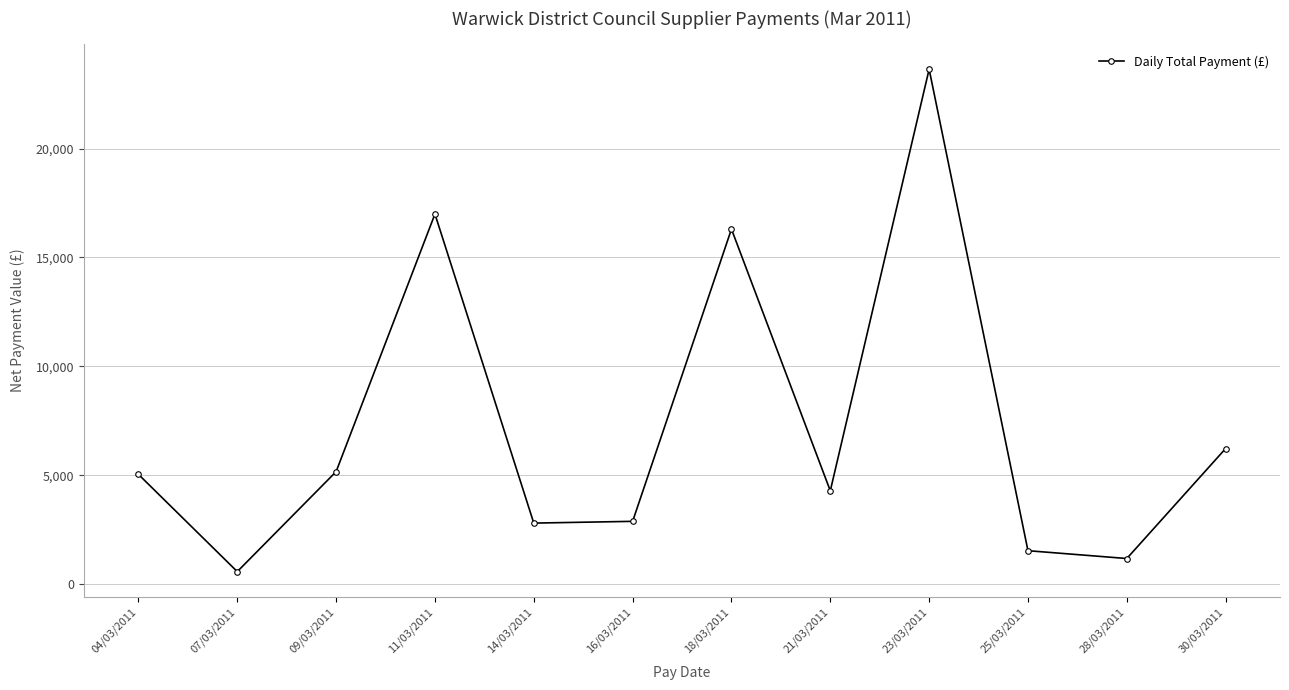

True or false: the data shows 41138.0 at 23/03/2011.

False